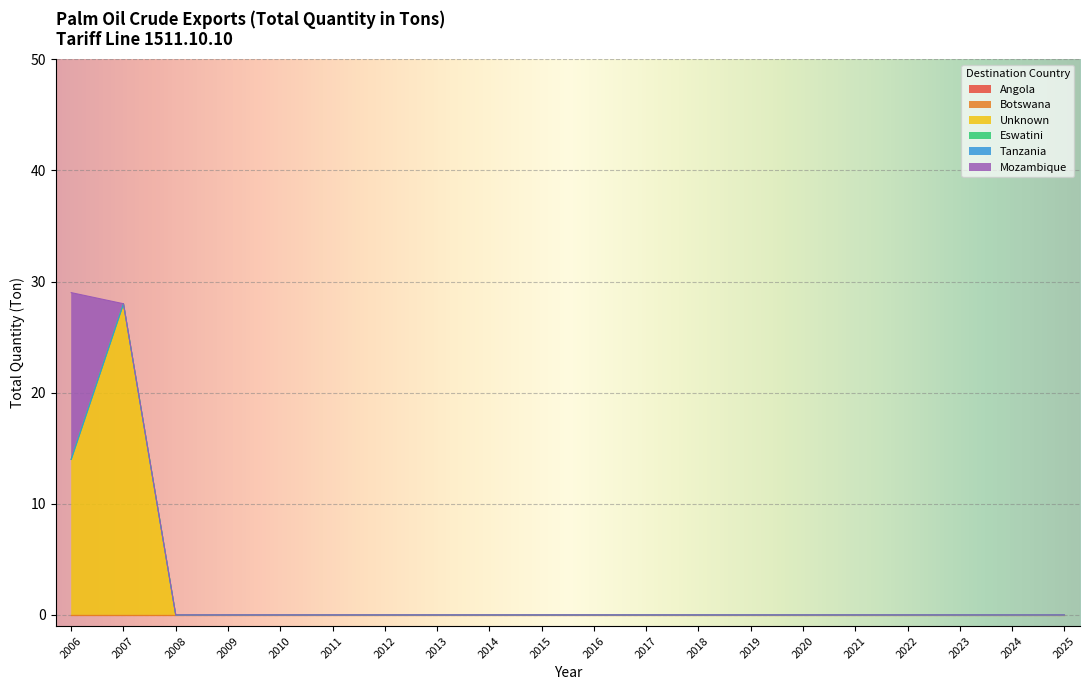

Is it true that Unknown (Ton) equals 0 at 2008-Sep?

True